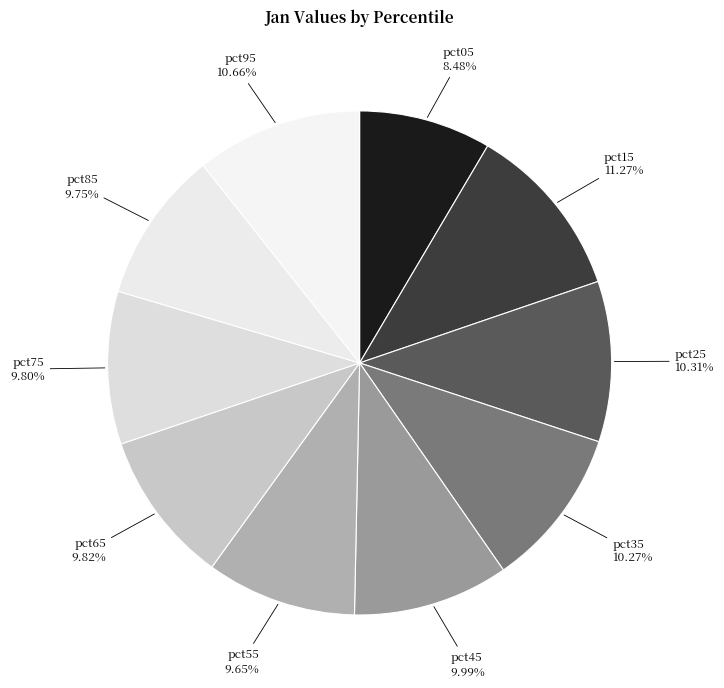

Is there a majority slice in this chart?

No